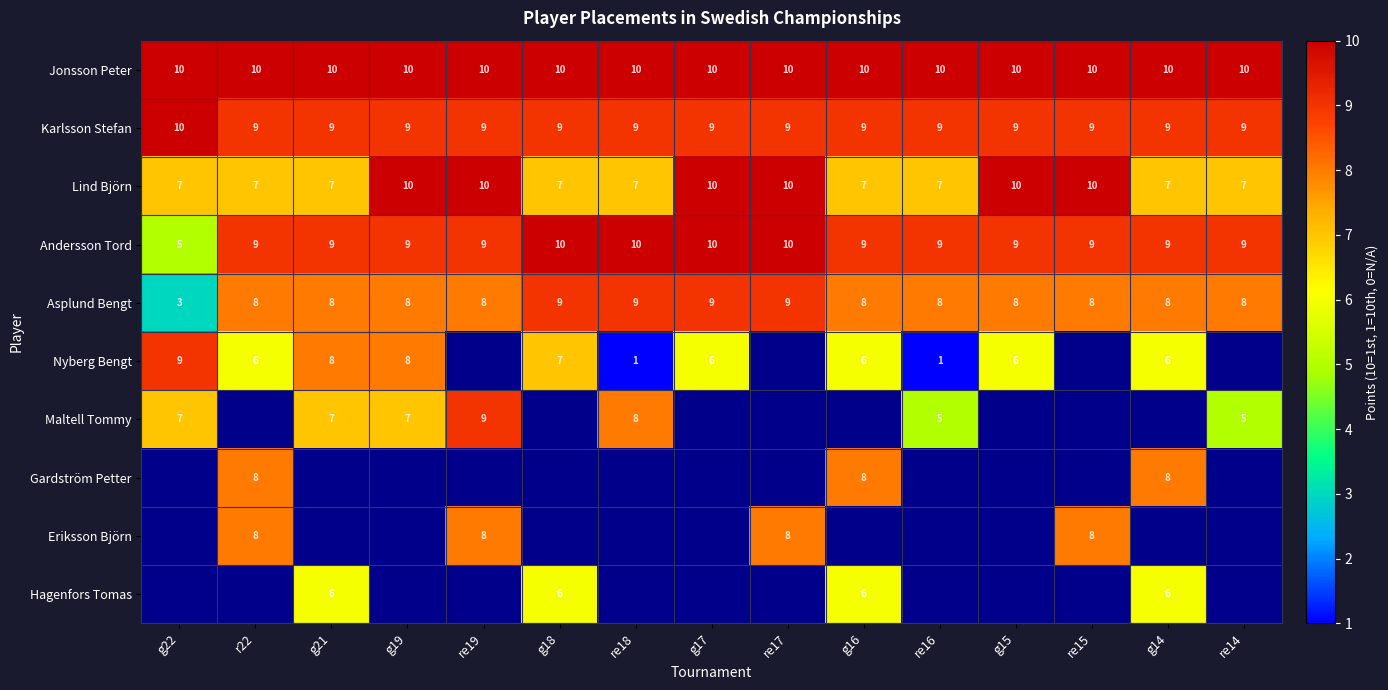

Which category has the highest value across all series?

g22